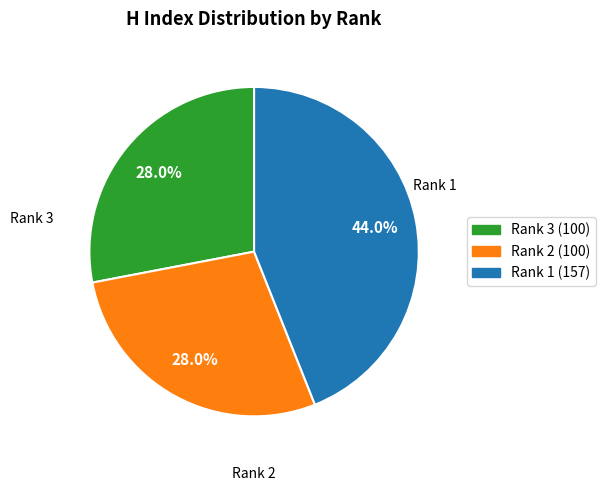

To the nearest percent, what is the difference between the Rank 2 and Rank 1 slice percentages?

16%